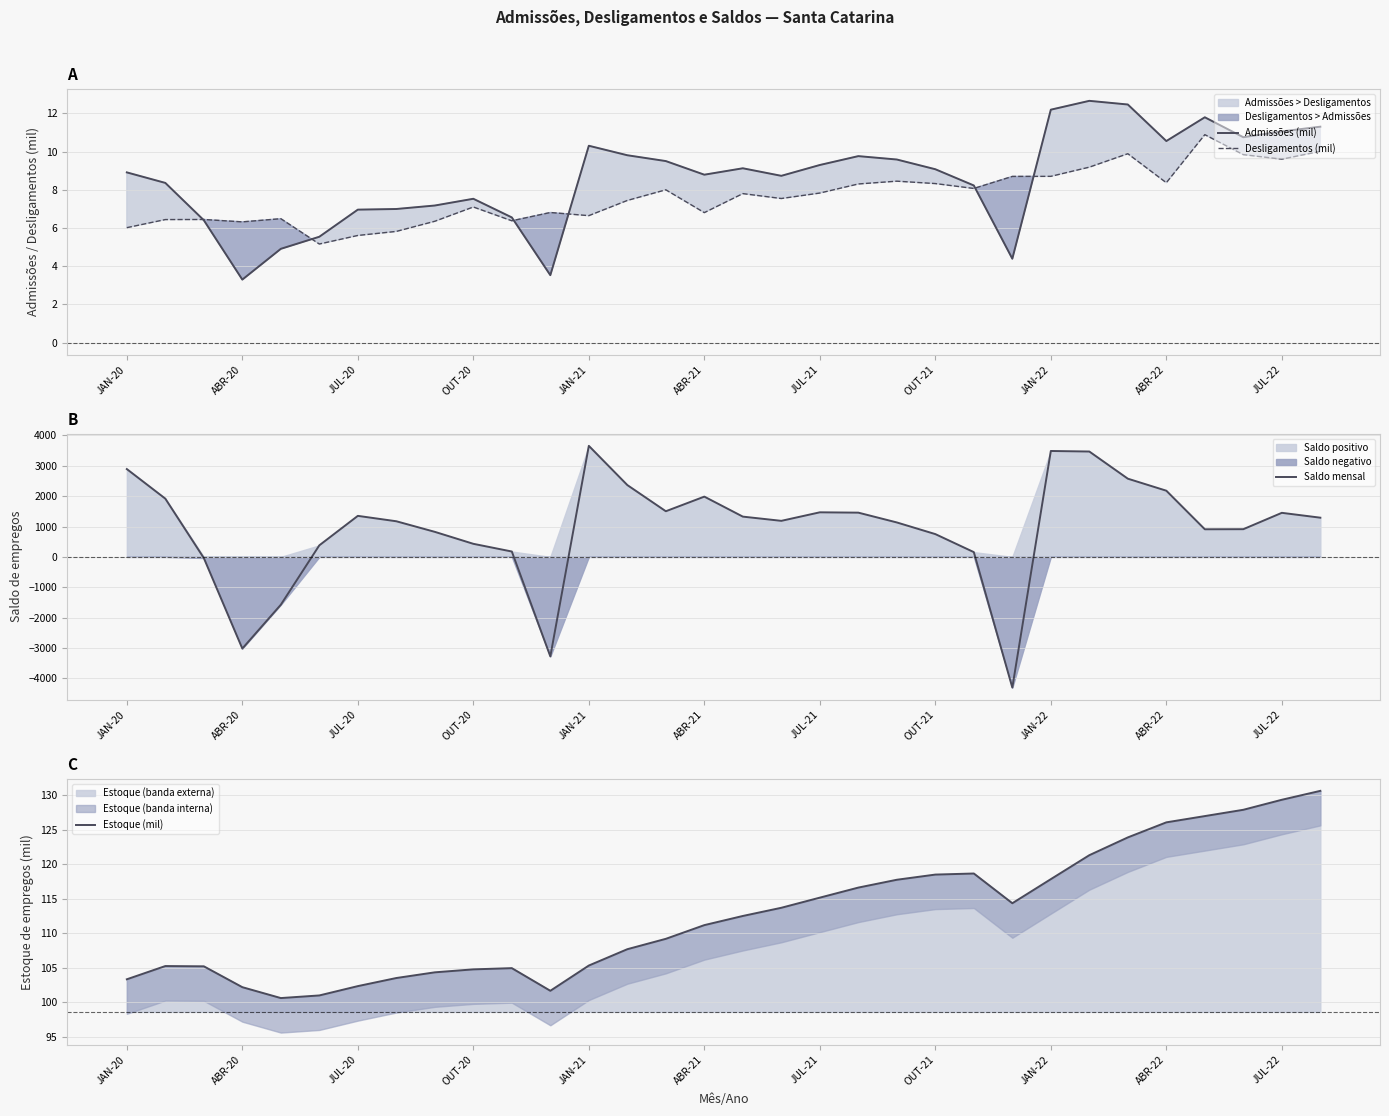

Is the value of Desligamentos (mil) at JUL-20 greater than the value of Admissões (mil) at JAN-21?

No